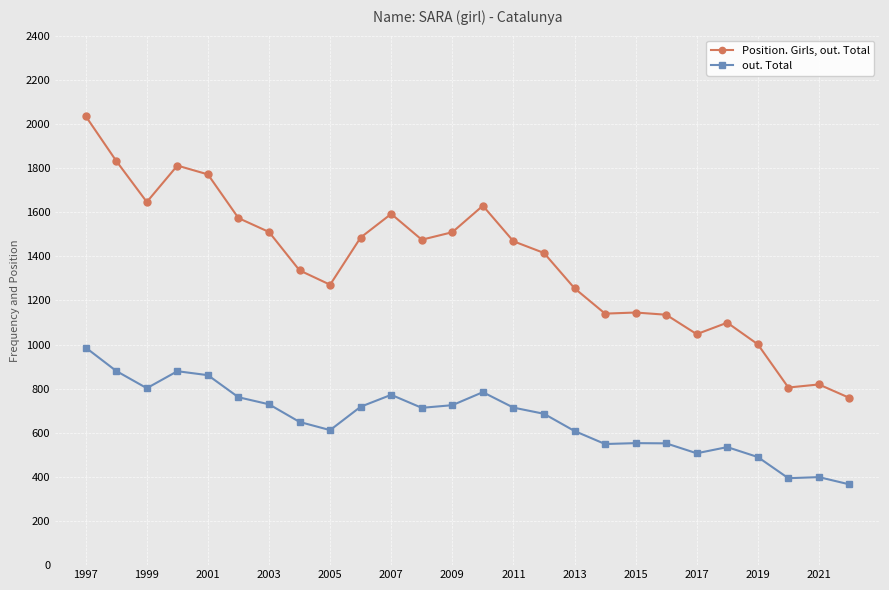

What is the sum of all Position. Girls, out. Total values?

35562